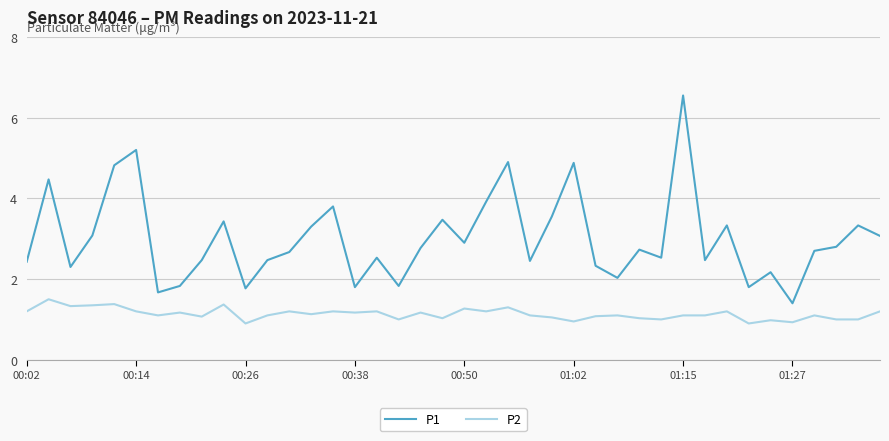

True or false: P1 and P2 intersect in this chart.

False